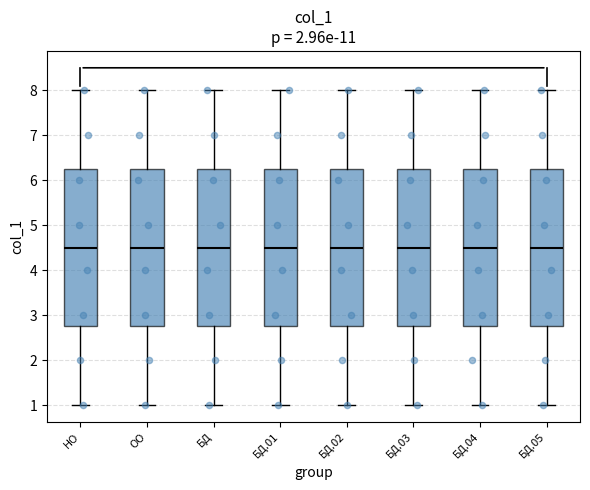

Where is the lower edge of the box for БД.05 on the y-axis? The values are not printed on the chart, so give them approximately, as read against the axis.

2.8